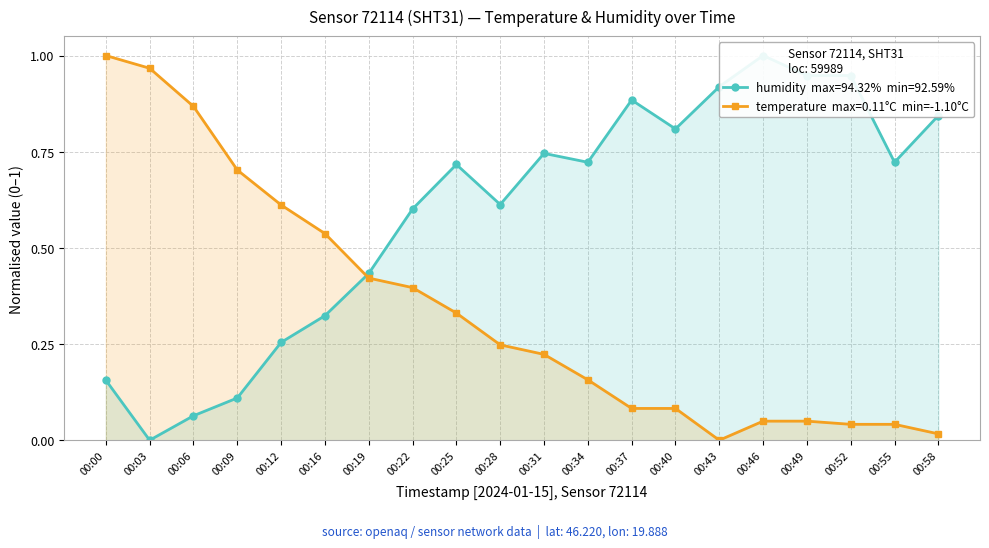

List the series in order of their overall mean, highest first.

humidity, temperature